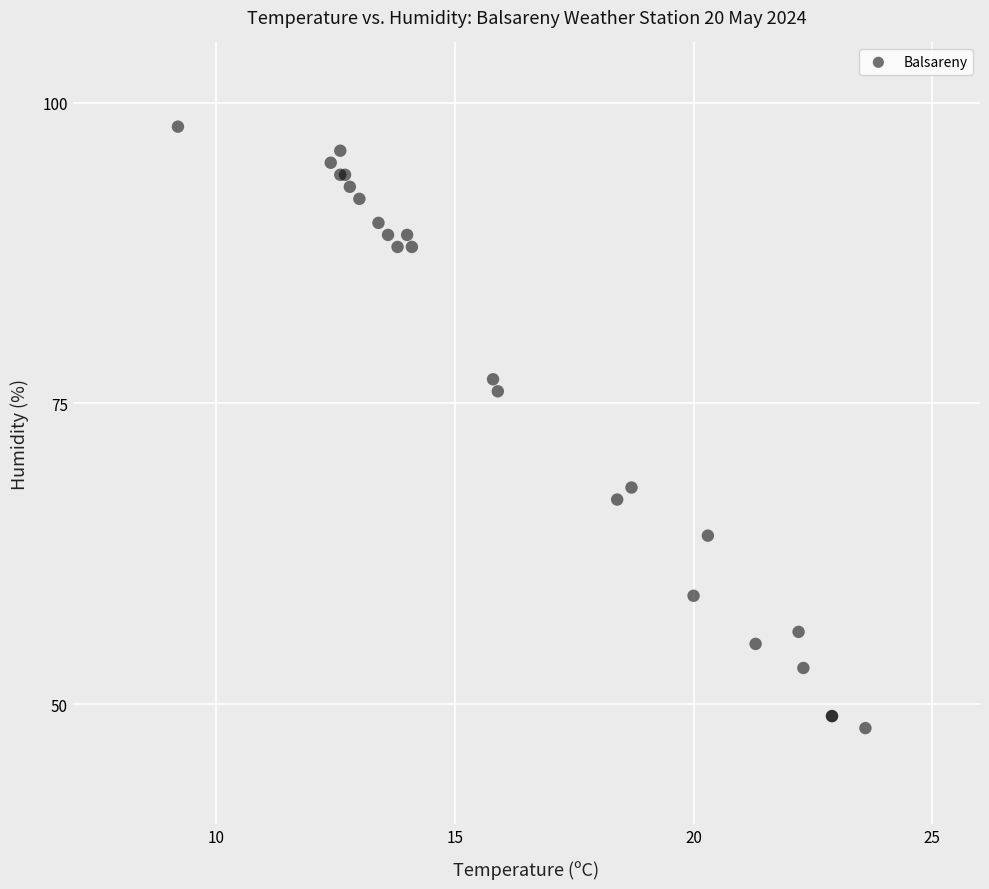

What Y value in the scatter plot is closest to 73?

76